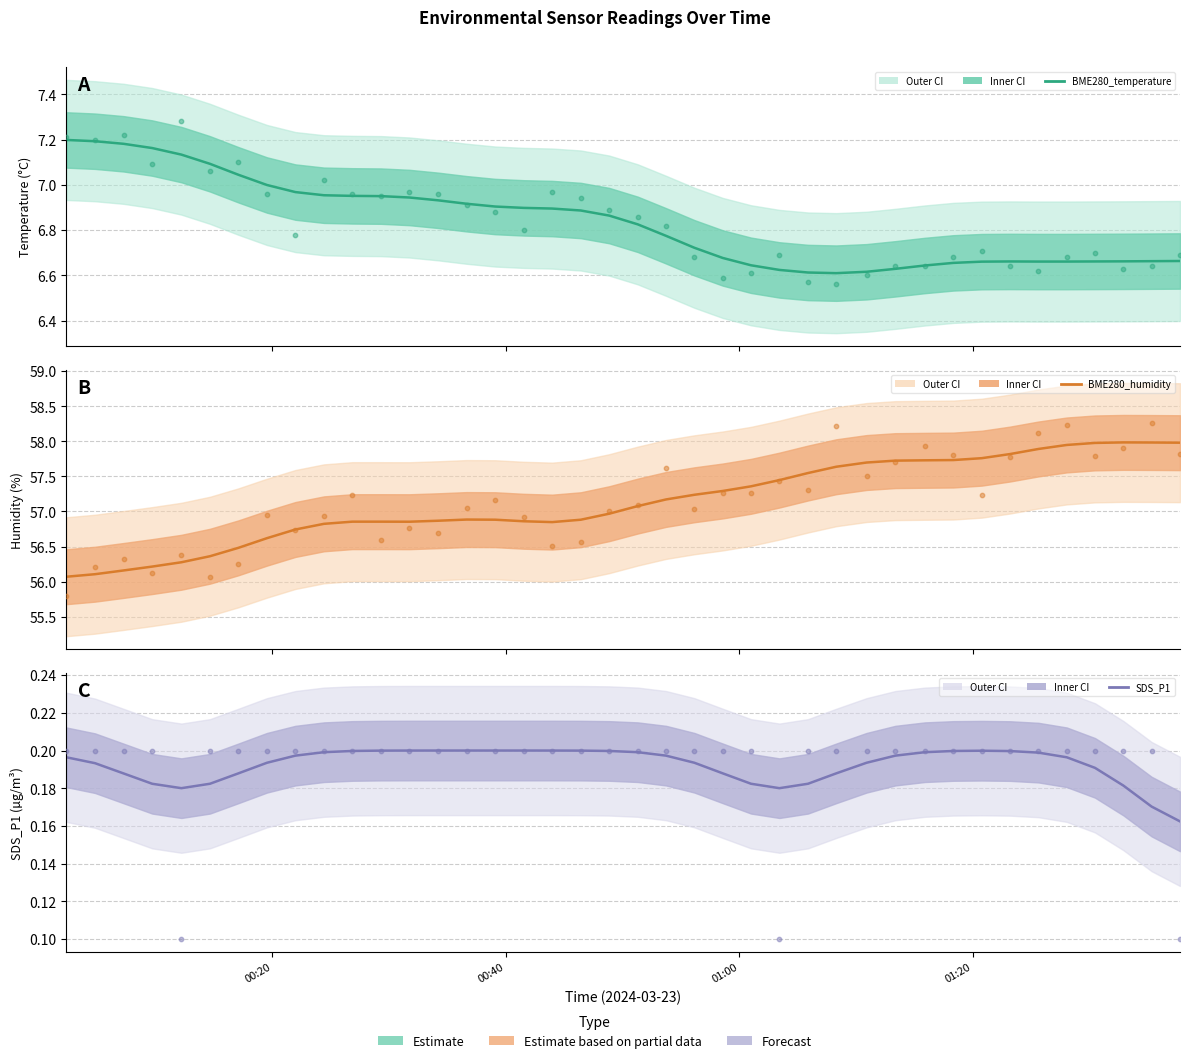

Which series reaches the minimum Y coordinate?

SDS_P1 (obs)